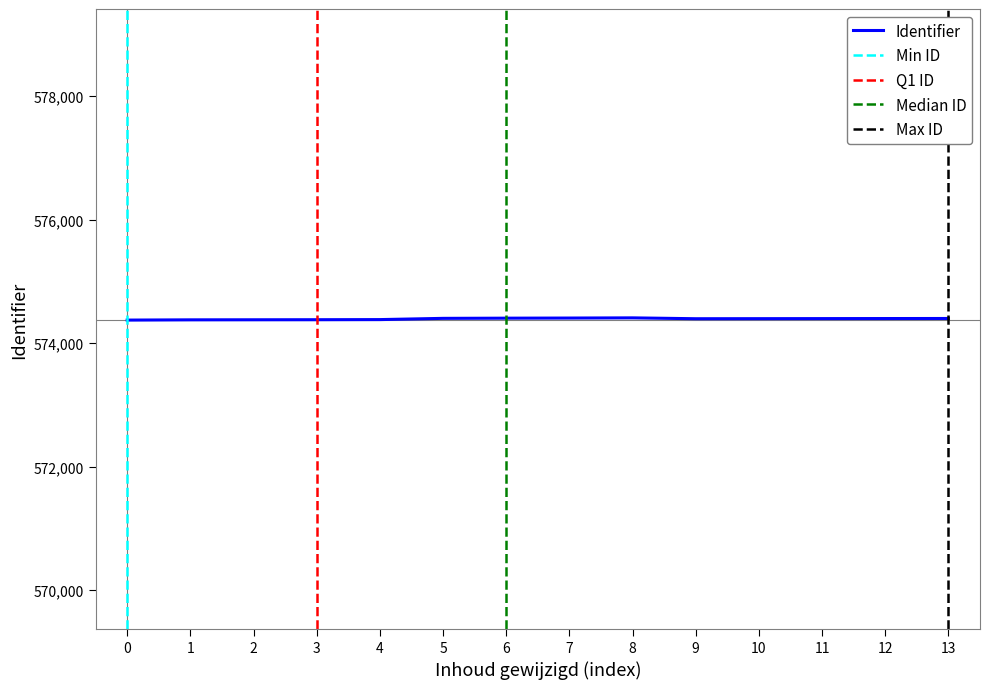

The value of Identifier at 10 is 574395. True or false?

True